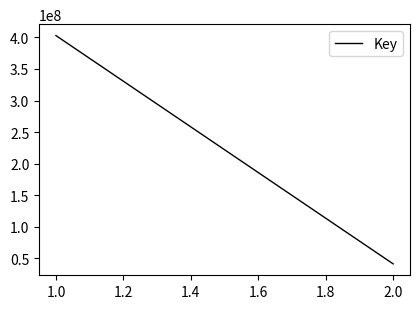

How many lines are shown in the chart?

1